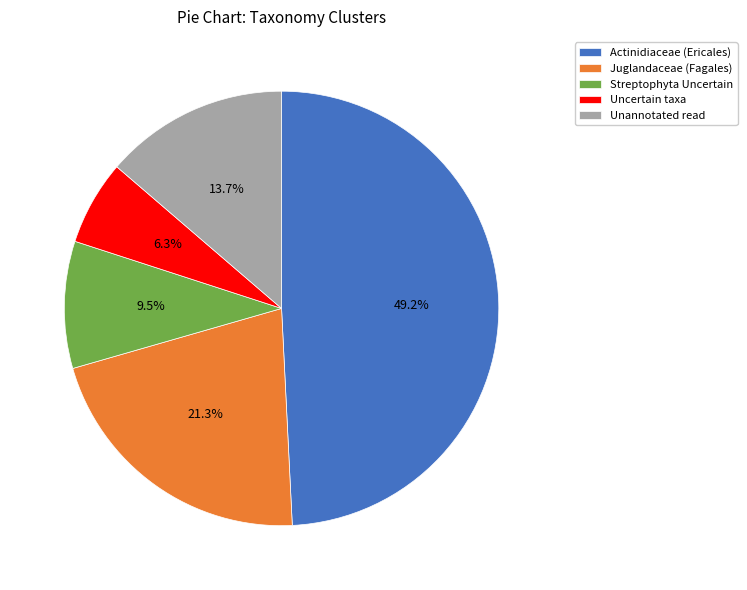

Does any single category account for the majority?

No